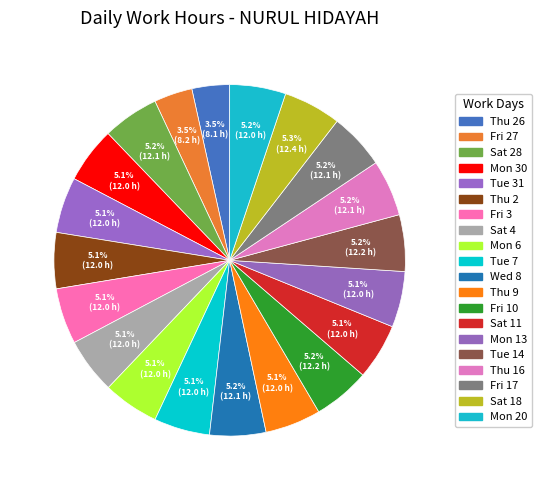

How many segments does this pie chart have?

20